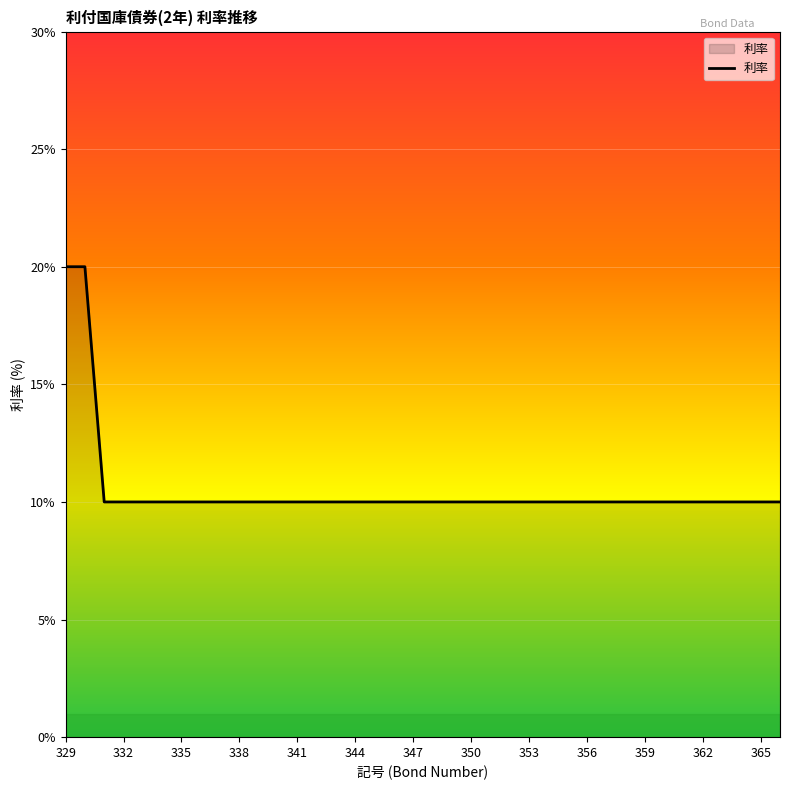

What is the average value?

0.1